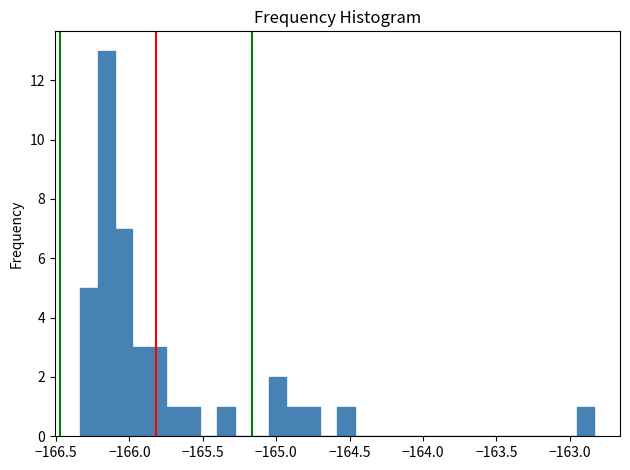

Around what value on the x-axis is the tallest bar? Give the approximate position of its centre, as read against the axis.

-166.15